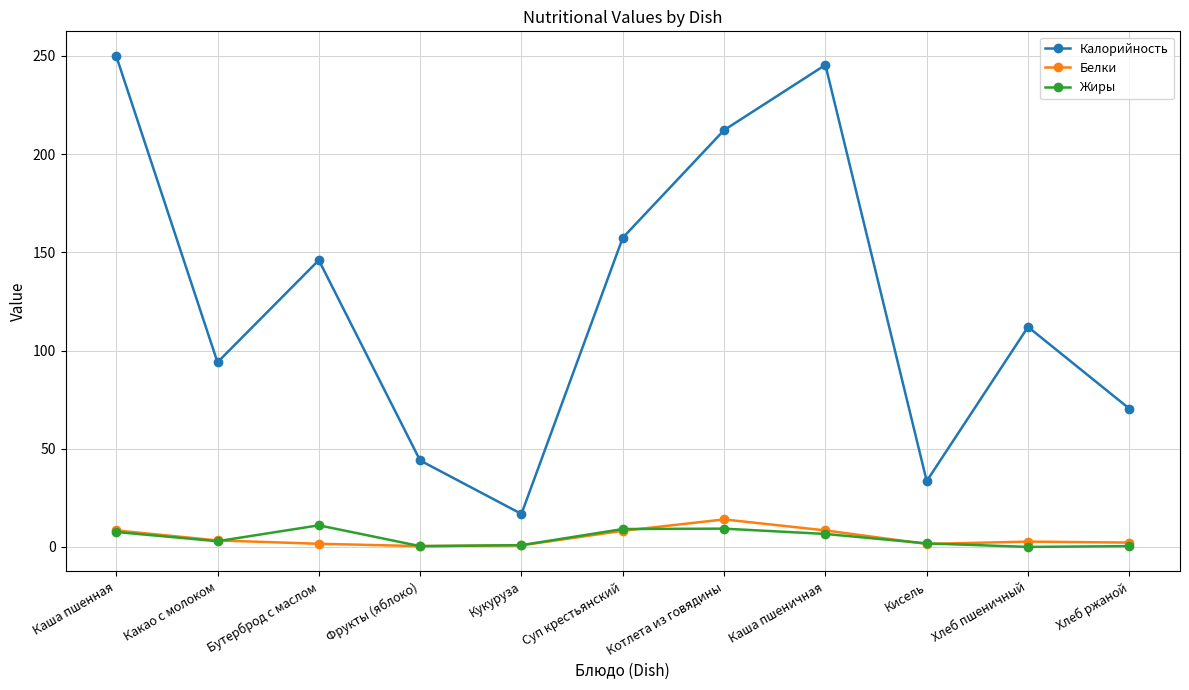

List the labels in order of Калорийность value, largest first.

Каша пшенная, Каша пшеничная, Котлета из говядины, Суп крестьянский, Бутерброд с маслом, Хлеб пшеничный, Какао с молоком, Хлеб ржаной, Фрукты (яблоко), Кисель, Кукуруза